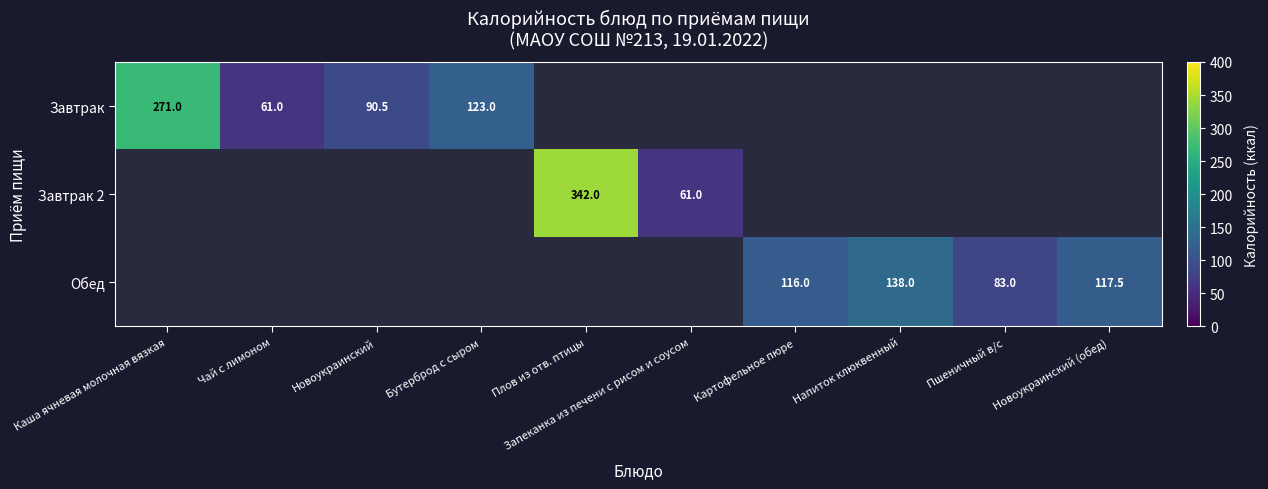

At Каша ячневая молочная вязкая, list the series in order from largest to smallest.

Завтрак, Завтрак 2, Обед